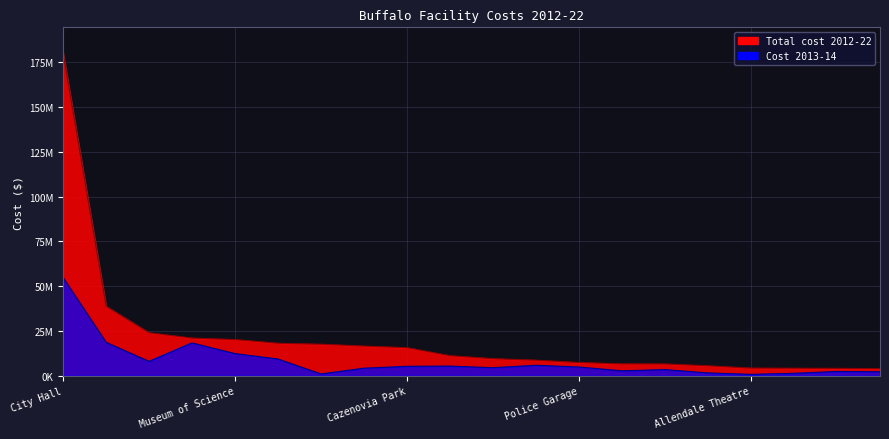

At which label is Total cost 2012-22 closest to 92078969?

City Court